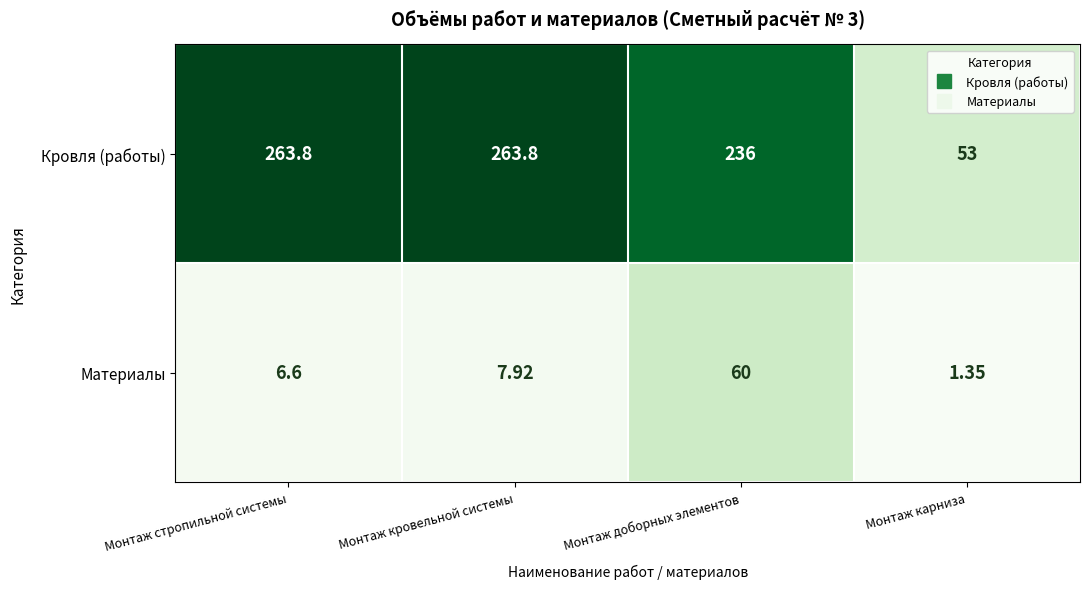

Which series changed the most between Монтаж стропильной системы and Монтаж кровельной системы?

Материалы